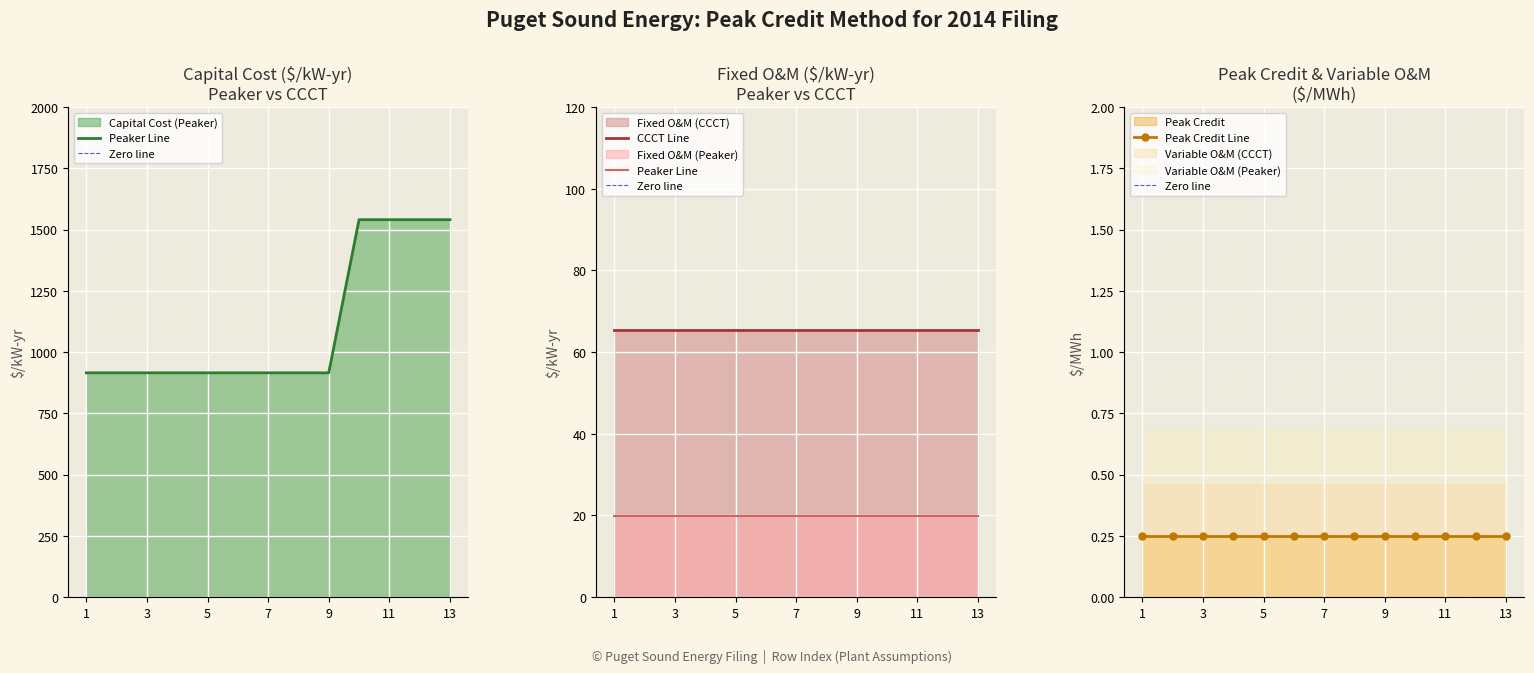

At 9, list the series in order from largest to smallest.

Capital Cost, Fixed O&M, Variable O&M